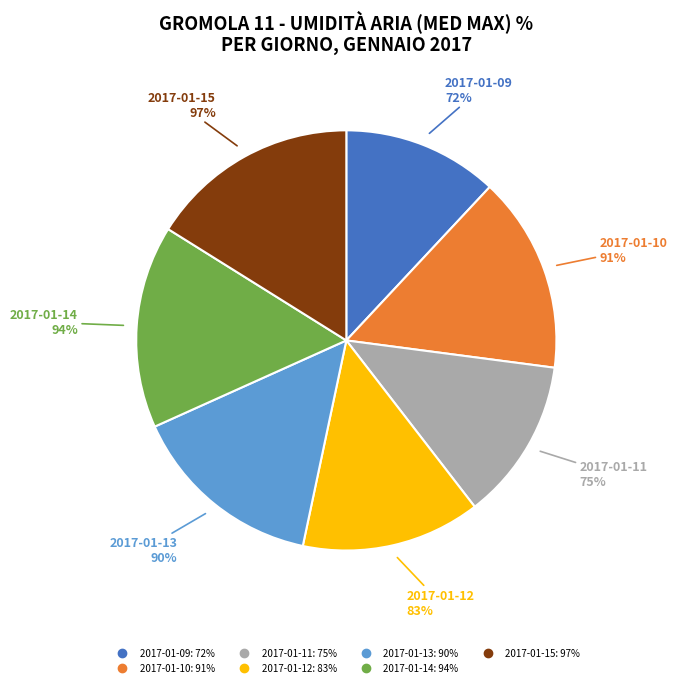

To the nearest percent, what is the combined percentage of 2017-01-13 and 2017-01-12?

29%